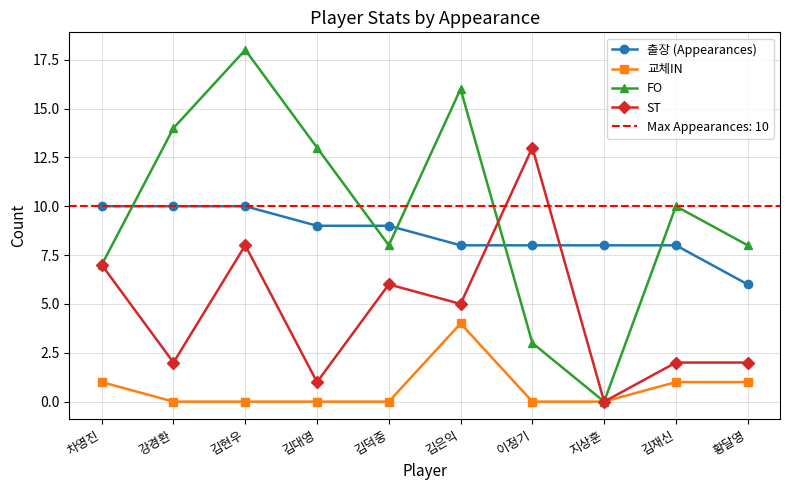

What is the label of the 5th point from the right?

김은익